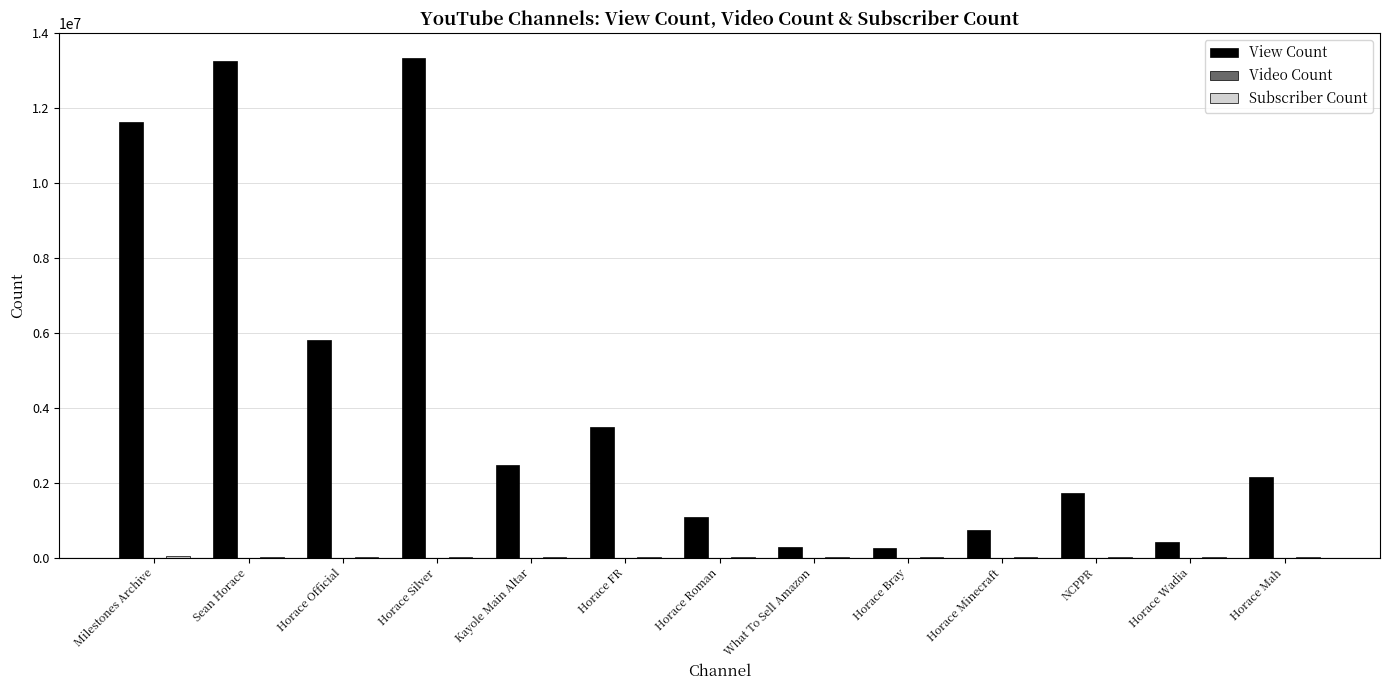

Which series has the largest total across all categories?

View Count